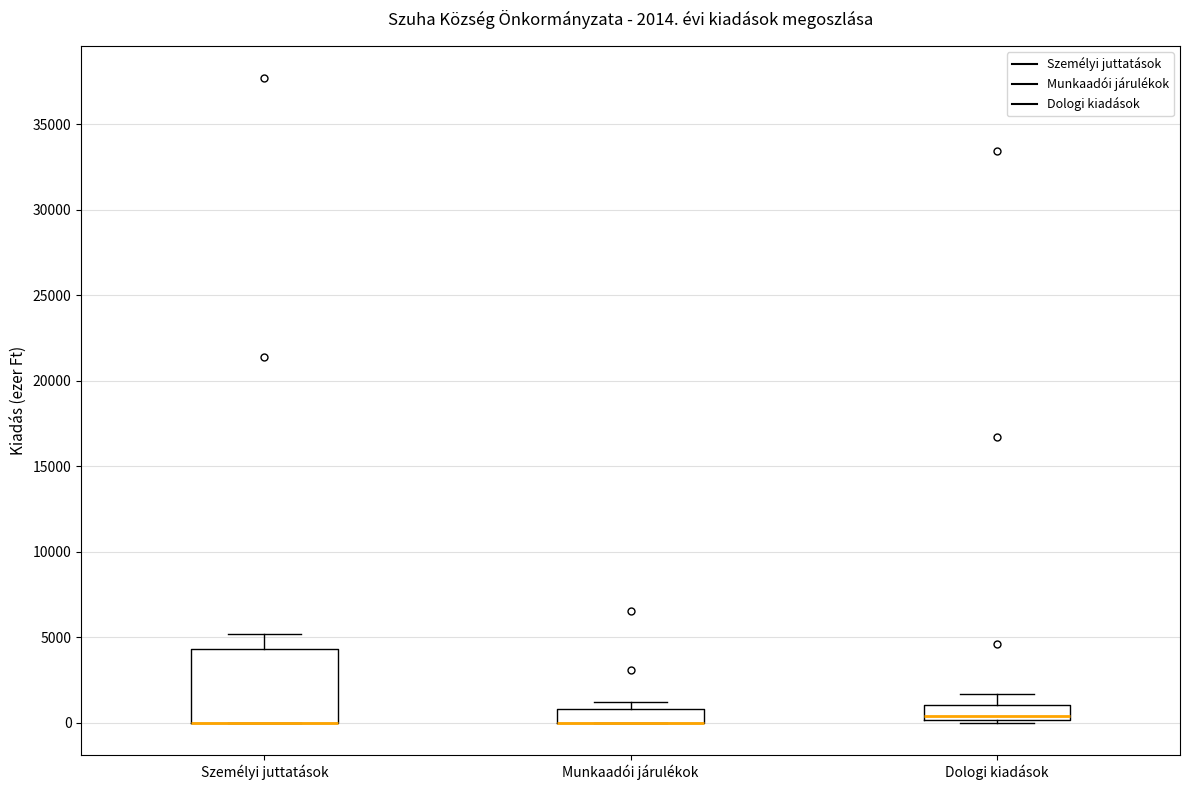

Which box is the tallest, from its lower edge to its upper edge?

Személyi juttatások